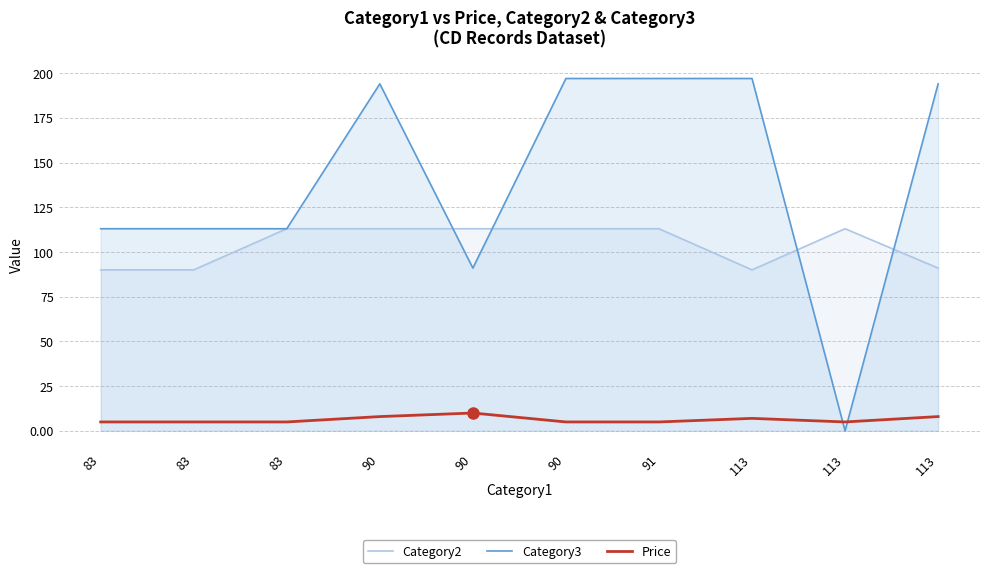

Which has a higher value, 113 or 113?

113